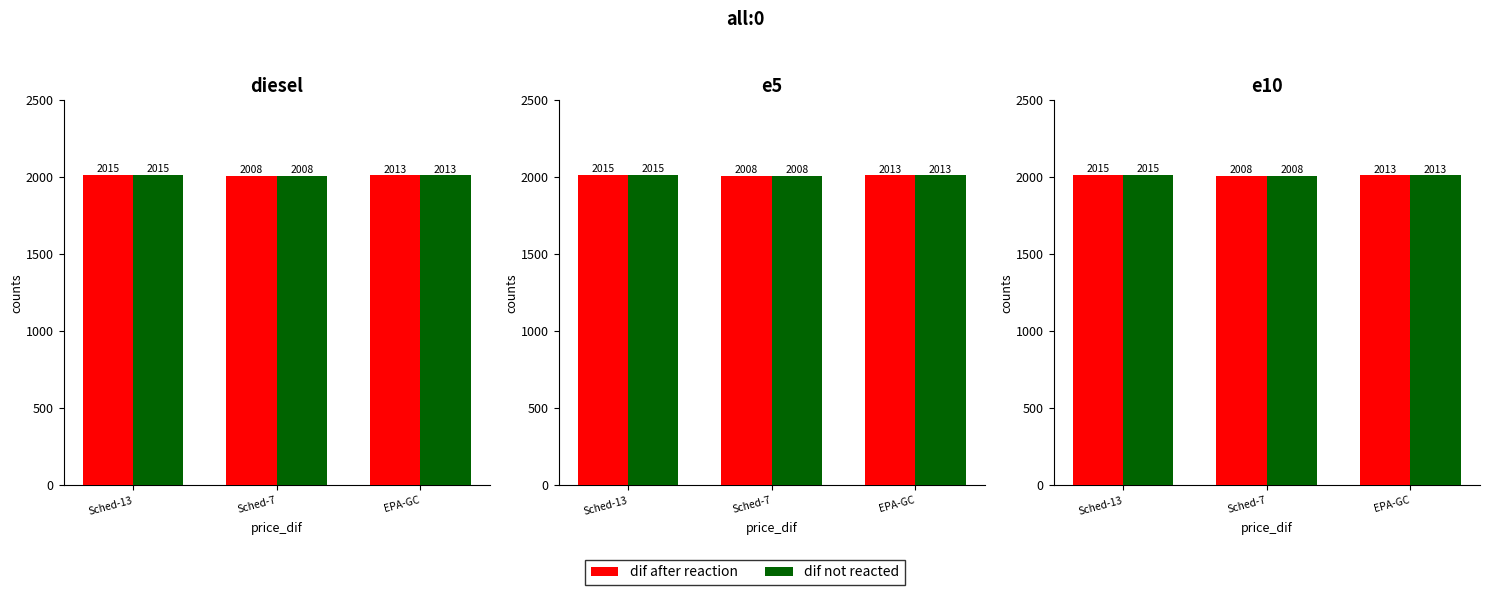

How many data points in dif not reacted are less than 2013?

1